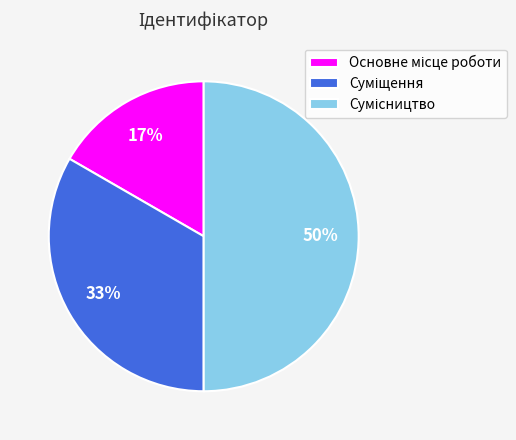

Count the number of slices in the pie.

3